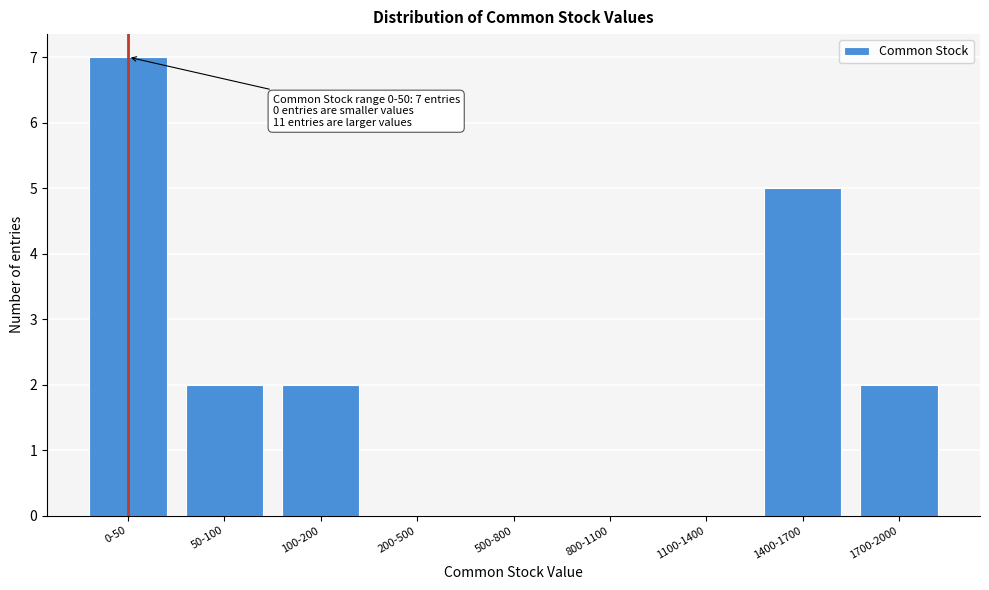

Reading right to left, extract all data points from this chart.

1700-2000=2	1400-1700=5	1100-1400=0	800-1100=0	500-800=0	200-500=0	100-200=2	50-100=2	0-50=7